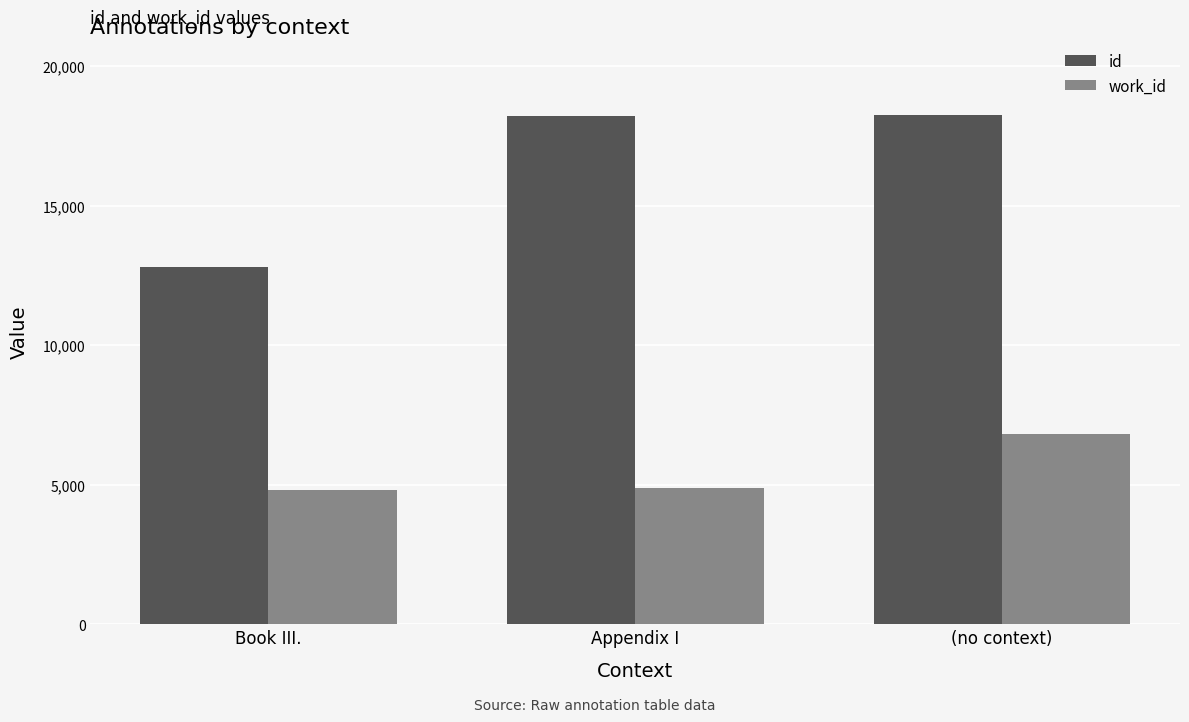

What is the spread (max minus min) of values at (no context)?

11428